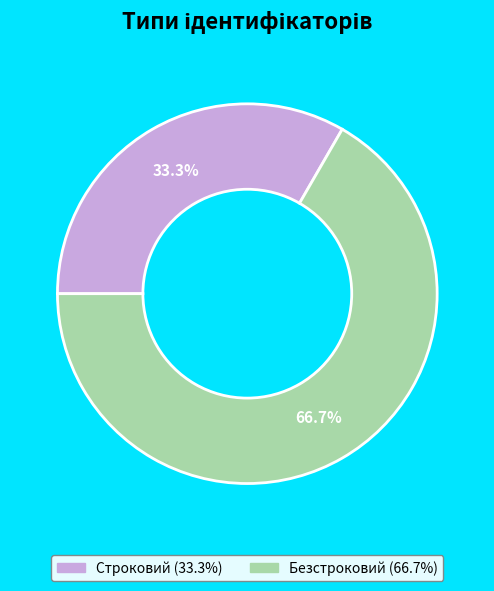

What percentage is NOT represented by Безстроковий?

33.3%